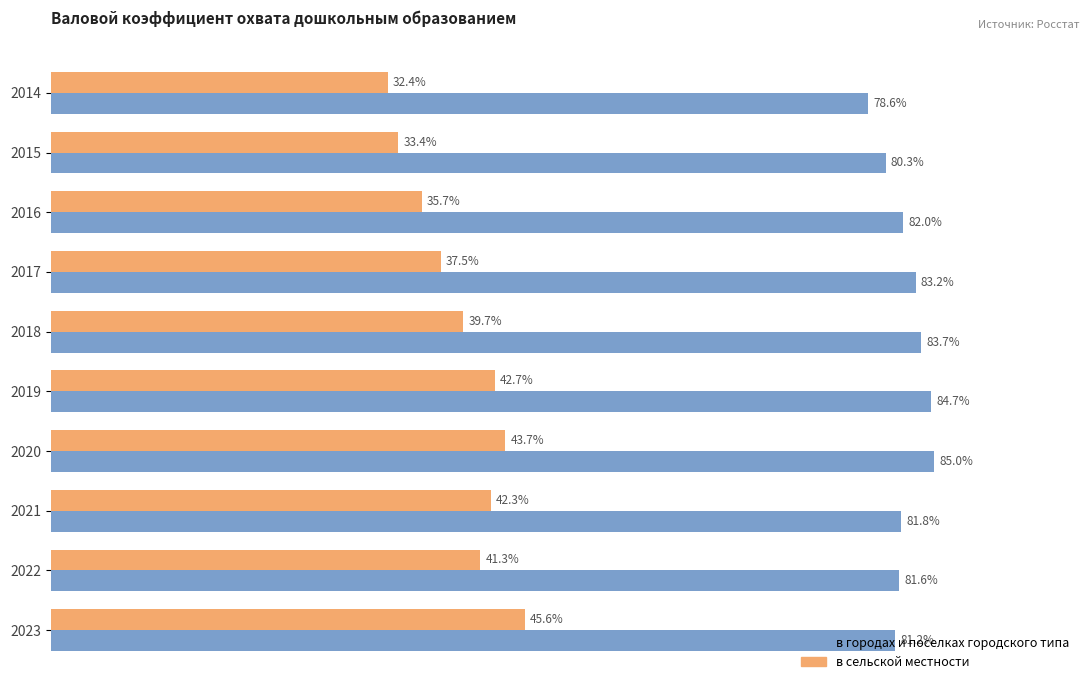

Which series has the widest spread of values?

в сельской местности